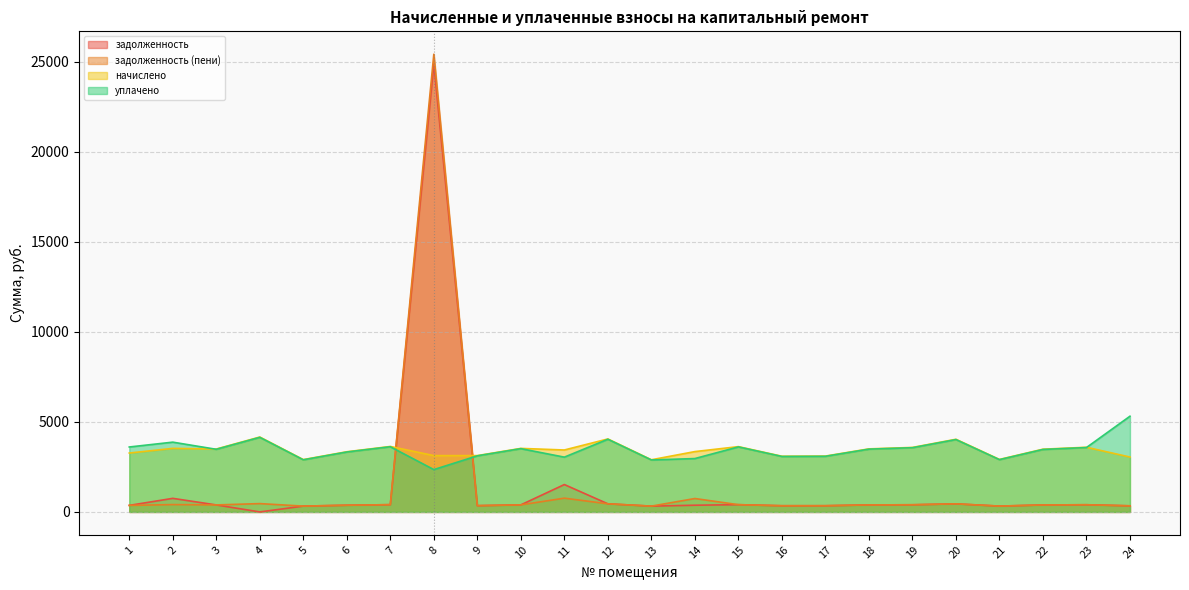

Where is задолженность nearest to the value 12431?

11